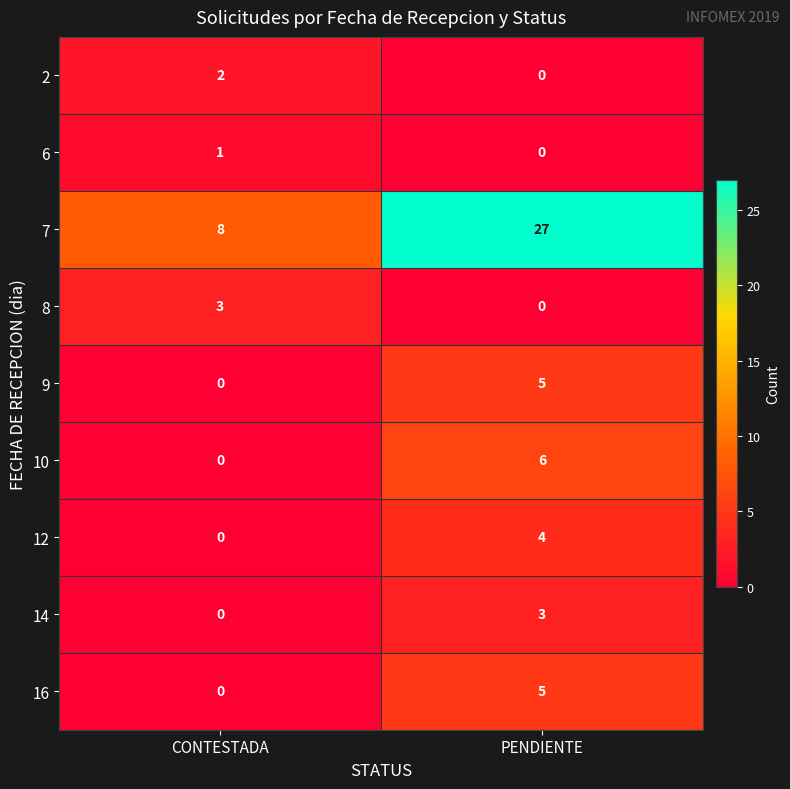

The value of 12 at PENDIENTE is 4. True or false?

True